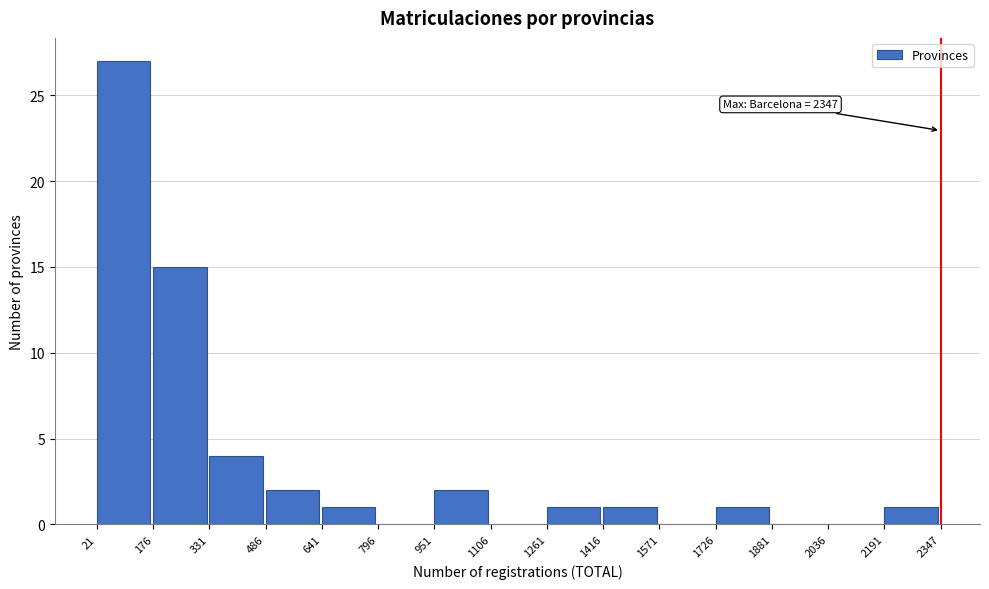

Over which range of the x-axis is the bar tallest?

21 to 176